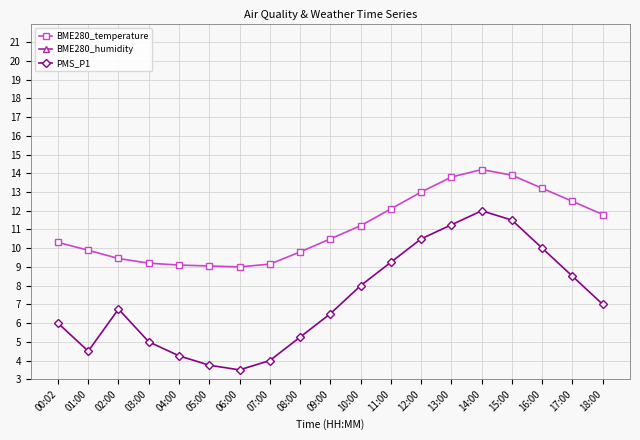

True or false: PMS_P1 has more than 0 interior local peaks.

True